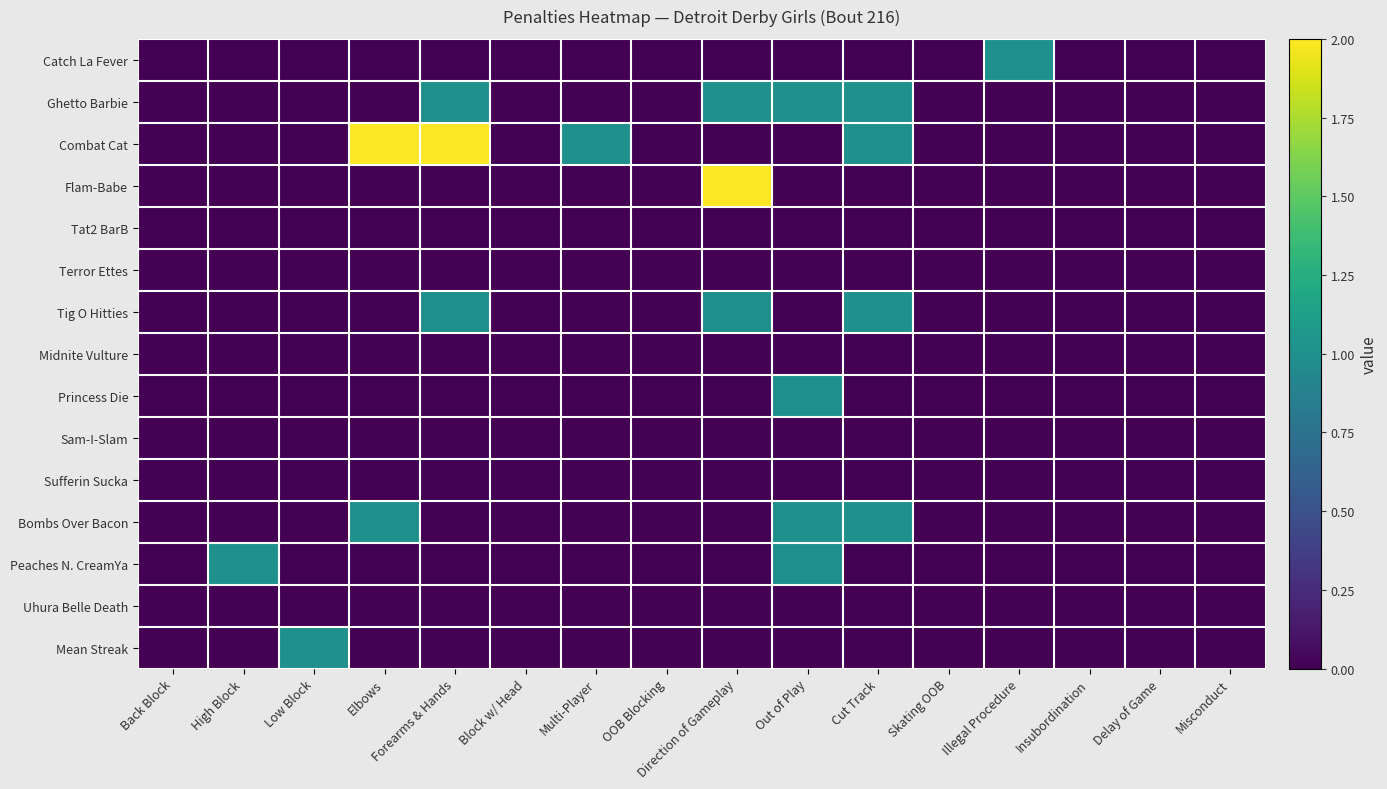

Which label corresponds to the largest value in the chart?

Elbows